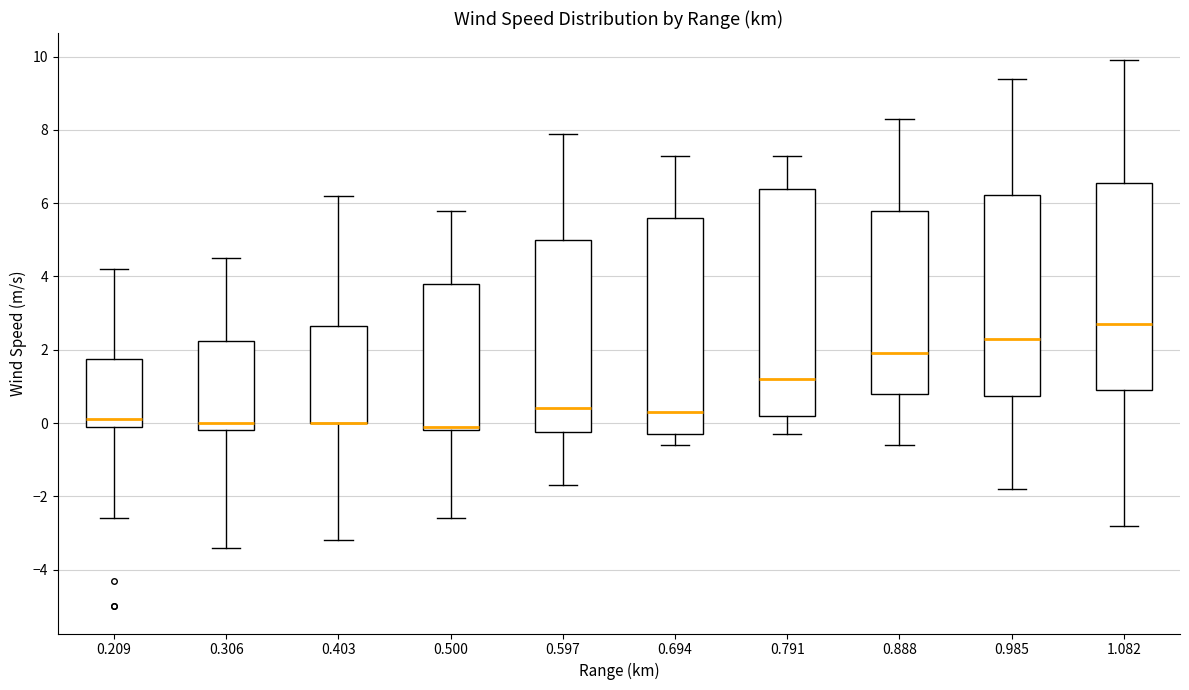

Reading left to right, read every box against the y-axis: the position of its median line, the range the box covers, and the ends of its whiskers. The values are not printed on the chart, so give them approximately, as read against the axis.

0.209: median 0.2, box 0.0 to 1.8, whiskers -2.6 to 4.2
0.306: median 0.0, box -0.2 to 2.2, whiskers -3.4 to 4.6
0.403: median 0.0 (drawn on the box's lower edge), box 0.0 to 2.6, whiskers -3.2 to 6.2
0.500: median 0.0, box -0.2 to 3.8, whiskers -2.6 to 5.8
0.597: median 0.4, box -0.2 to 5.0, whiskers -1.6 to 8.0
0.694: median 0.4, box -0.2 to 5.6, whiskers -0.6 to 7.4
0.791: median 1.2, box 0.2 to 6.4, whiskers -0.2 to 7.4
0.888: median 2.0, box 0.8 to 5.8, whiskers -0.6 to 8.4
0.985: median 2.4, box 0.8 to 6.2, whiskers -1.8 to 9.4
1.082: median 2.8, box 1.0 to 6.6, whiskers -2.8 to 10.0